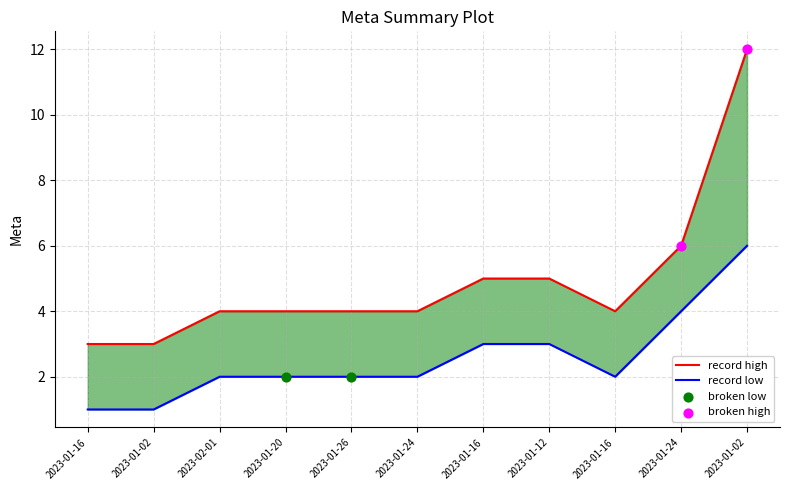

What is the total value across all series at 2023-01-02?

4